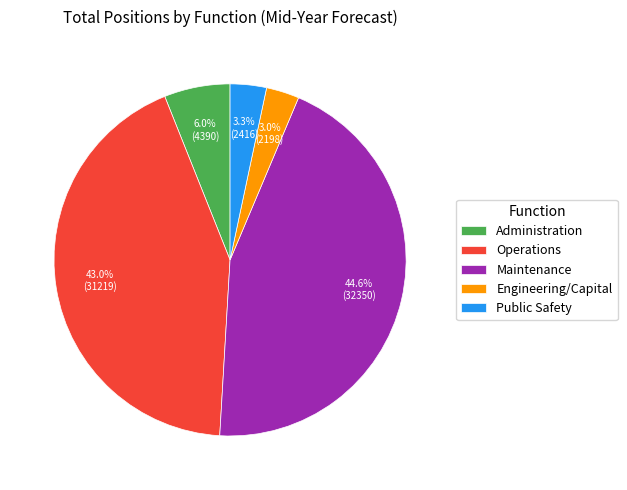

Is it true that Public Safety is 3% of the pie?

True